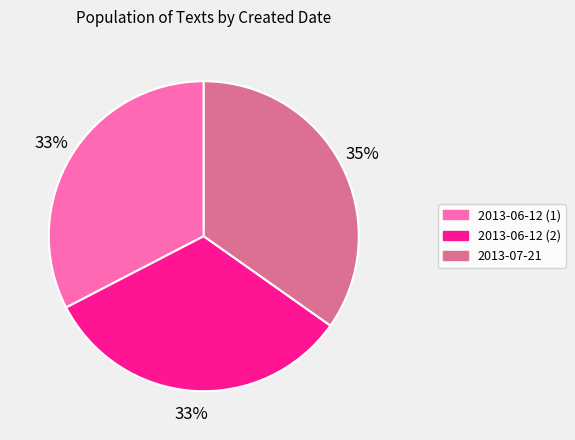

Is there a majority slice in this chart?

No